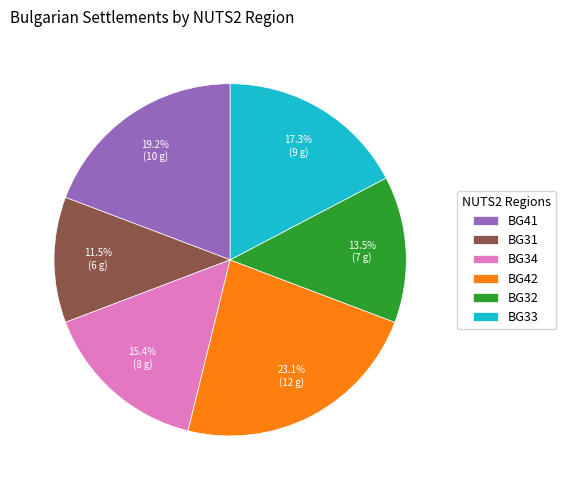

To the nearest percent, what is the average slice percentage?

17%